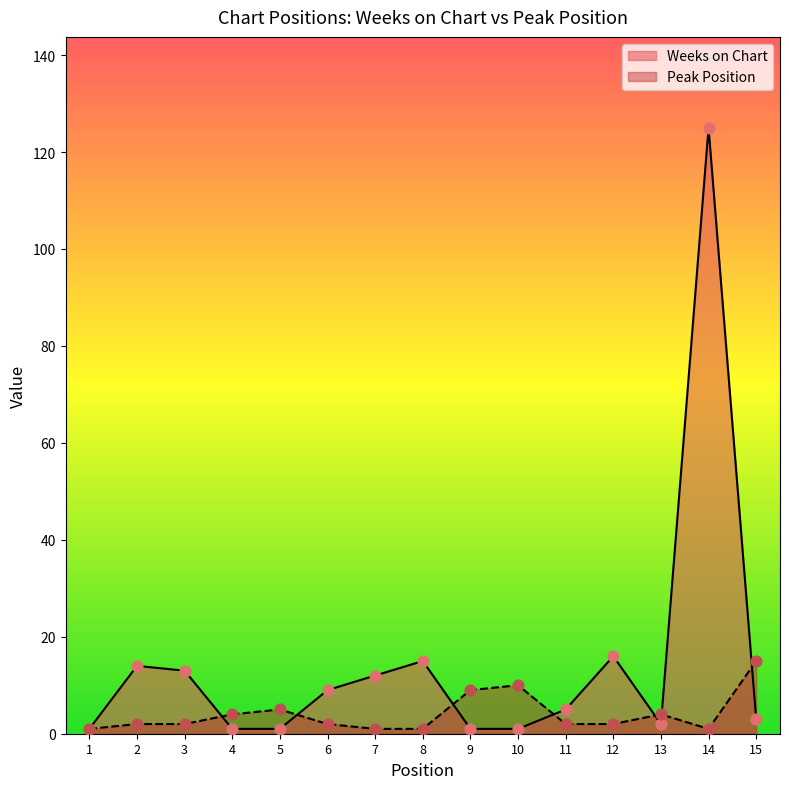

What is the total value across all series at 2?

16